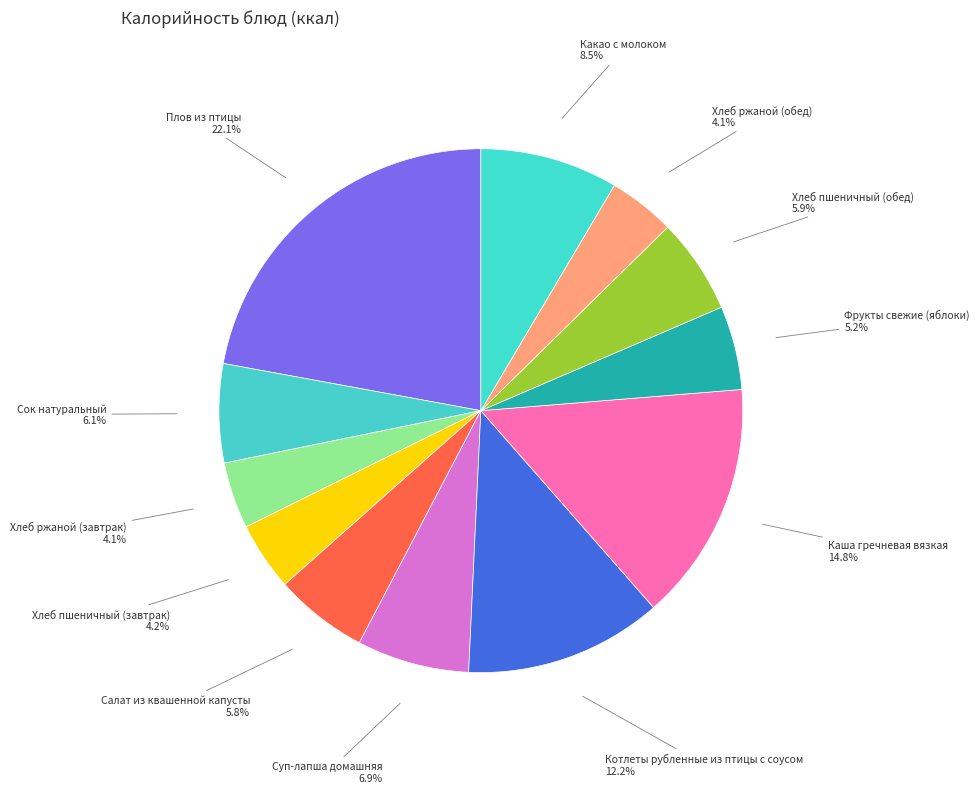

What percentage do Плов из птицы and Каша гречневая вязкая together represent?

36.9%